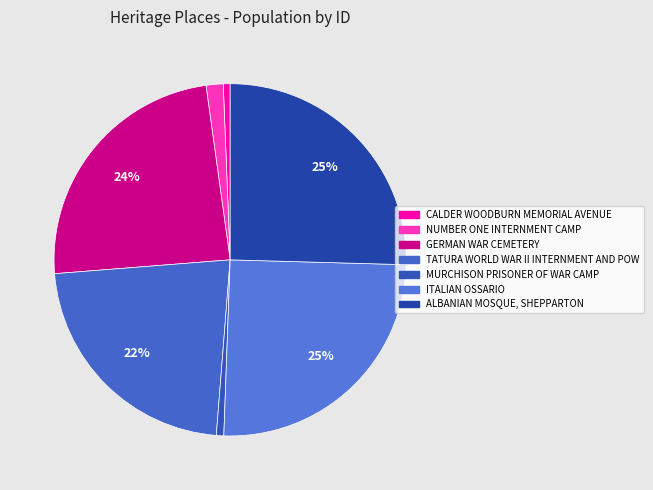

To the nearest percent, what is the difference between the largest and smallest slice percentages?

25%